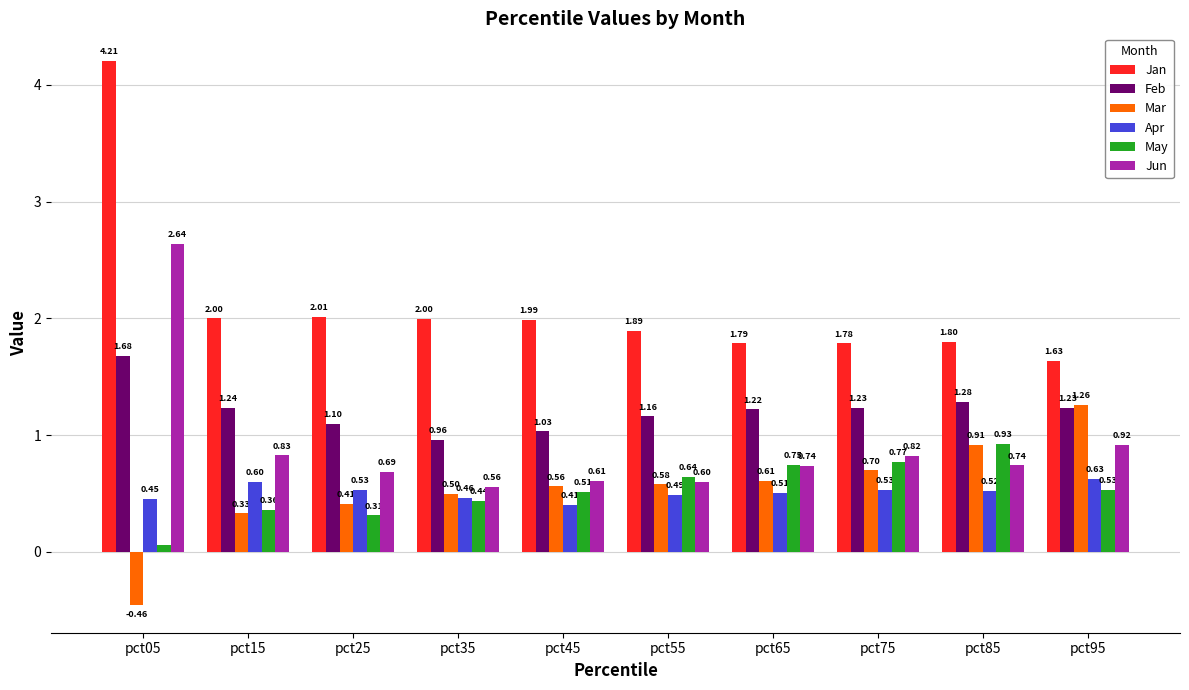

Are the bars horizontal?

No